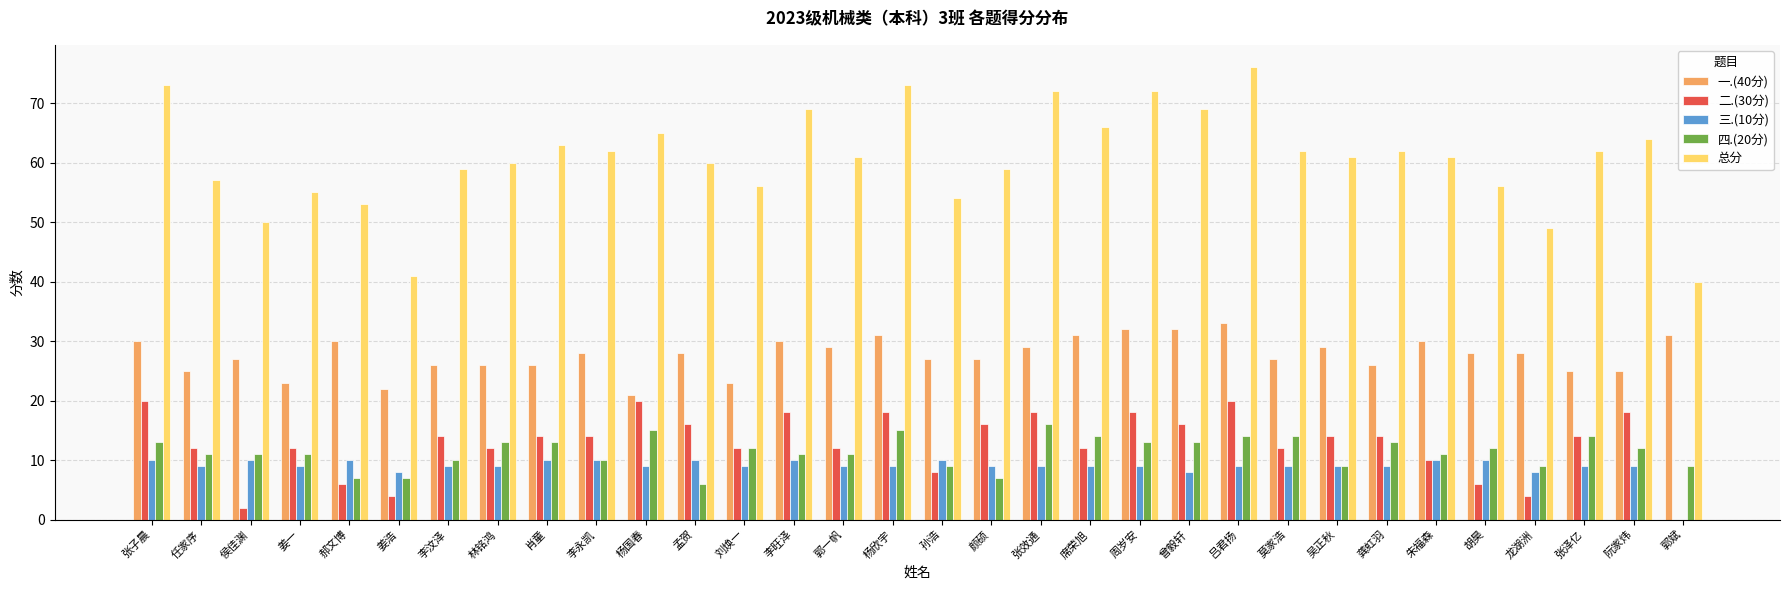

Read the 三.(10分) value at 郝文博, to the nearest 5.

10